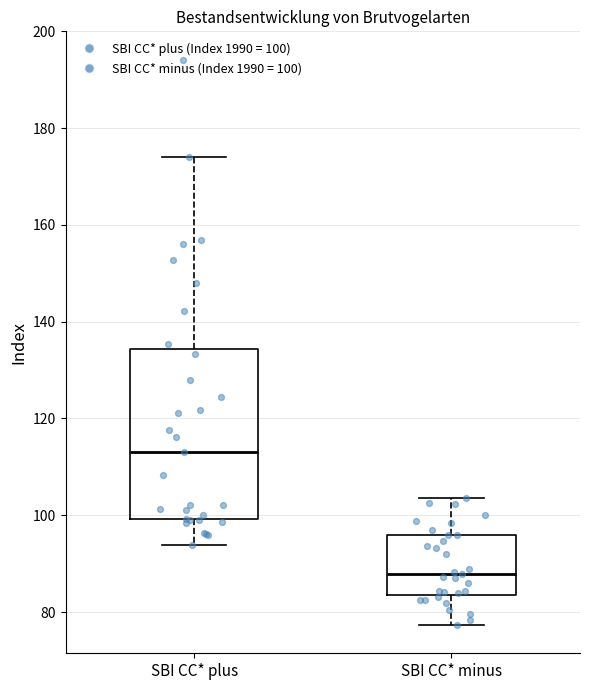

Which box is the tallest, from its lower edge to its upper edge?

SBI CC* plus